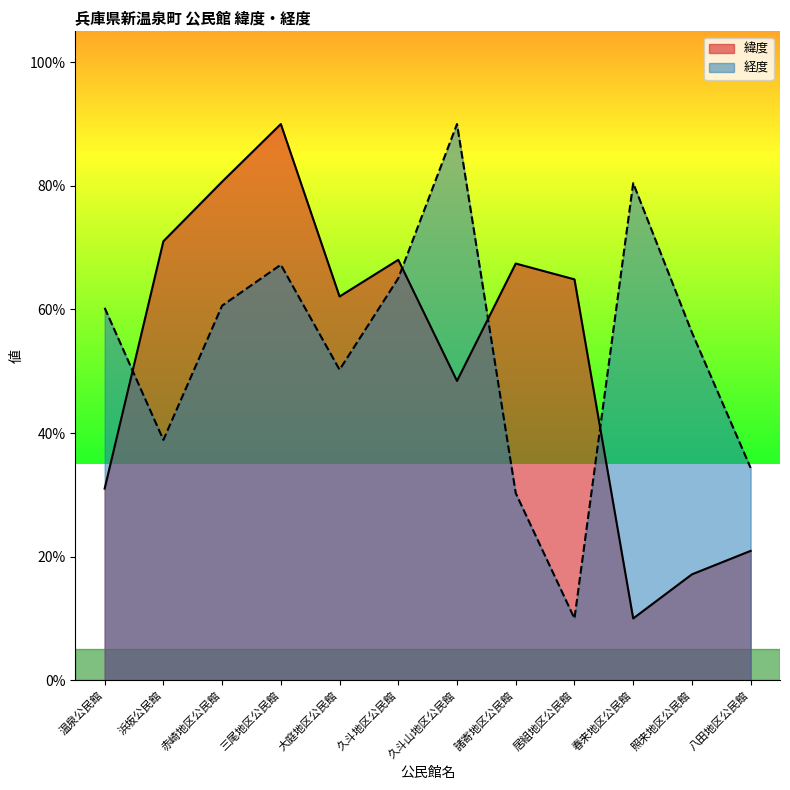

List the labels in order of 経度 value, smallest first.

居組地区公民館, 諸寄地区公民館, 八田地区公民館, 浜坂公民館, 大庭地区公民館, 照来地区公民館, 温泉公民館, 赤崎地区公民館, 久斗地区公民館, 三尾地区公民館, 春来地区公民館, 久斗山地区公民館